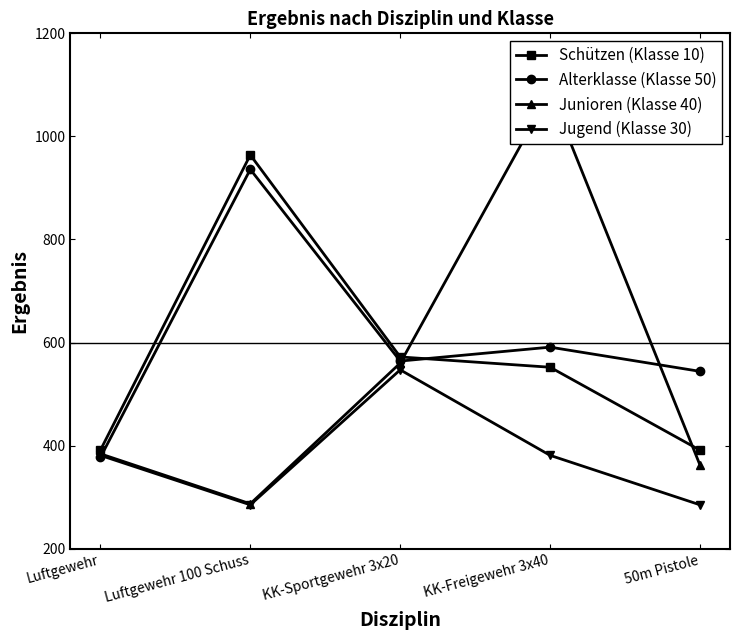

How many lines are shown in the chart?

4